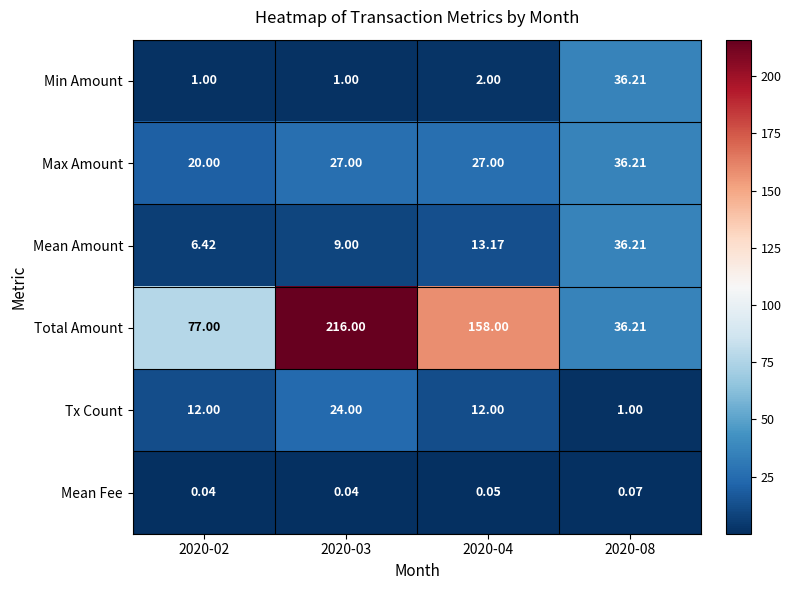

At 2020-04, list the series in order from smallest to largest.

Mean Fee, Min Amount, Tx Count, Mean Amount, Max Amount, Total Amount